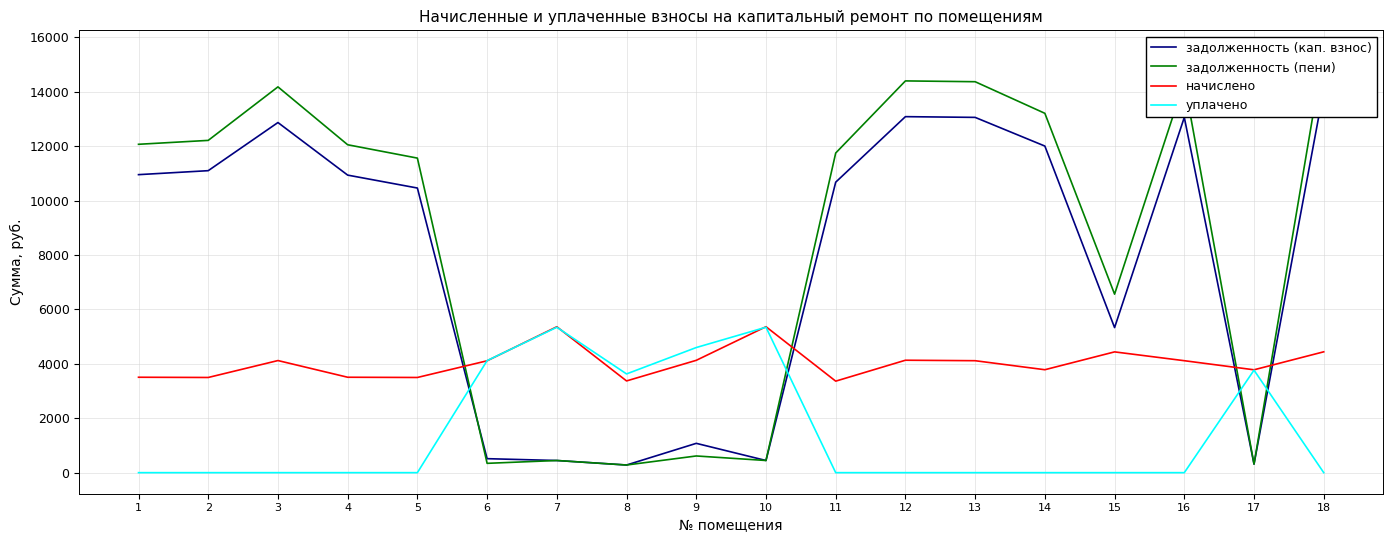

What is the total value across all series at 15?

16335.5